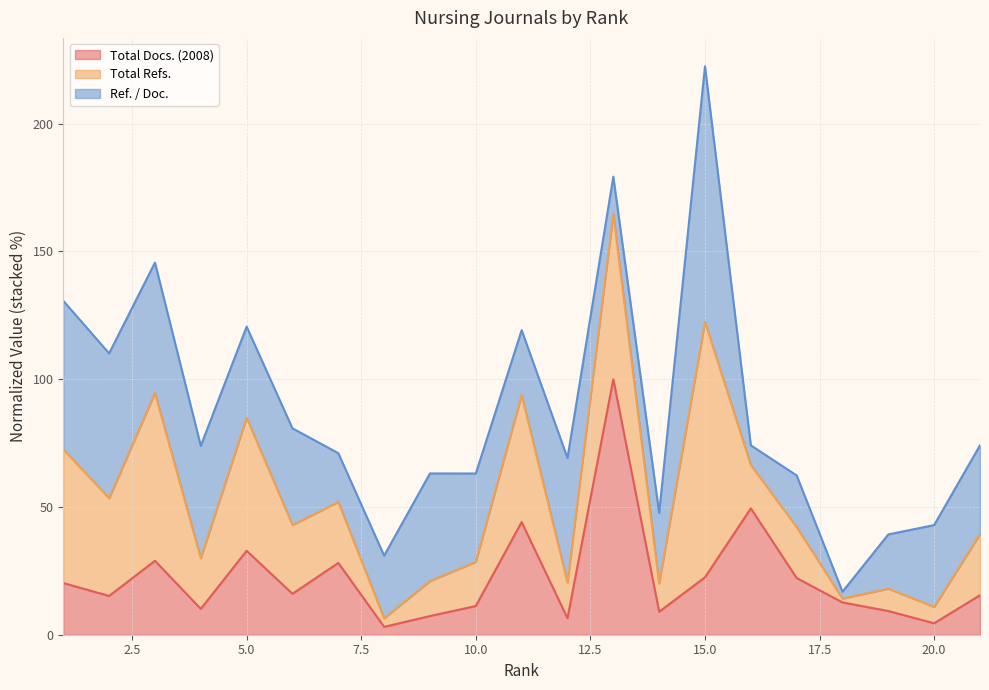

How many lines are shown in the chart?

3